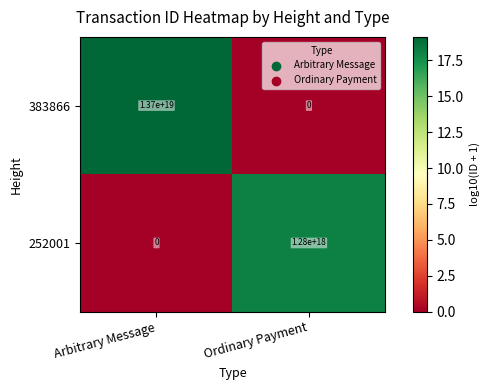

List the labels in order of 252001 value, largest first.

Ordinary Payment, Arbitrary Message